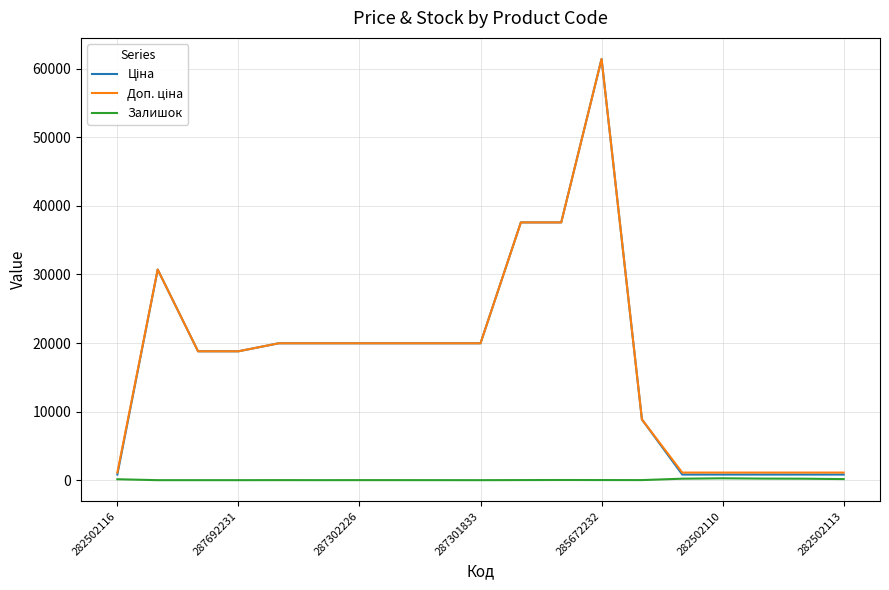

What is the greatest value displayed?

61434.3